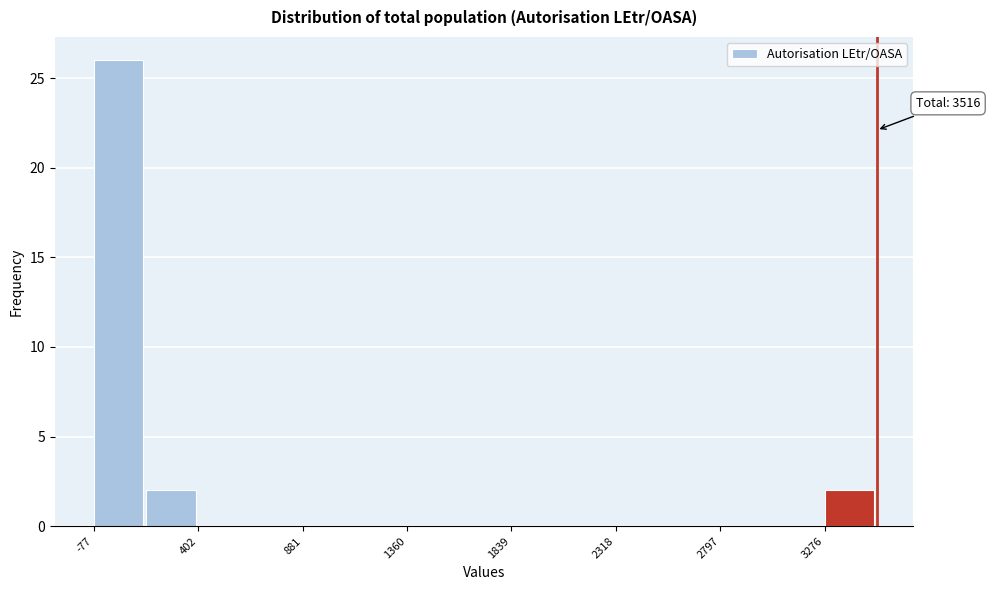

Which range on the x-axis has the tallest bar?

-100 to 150